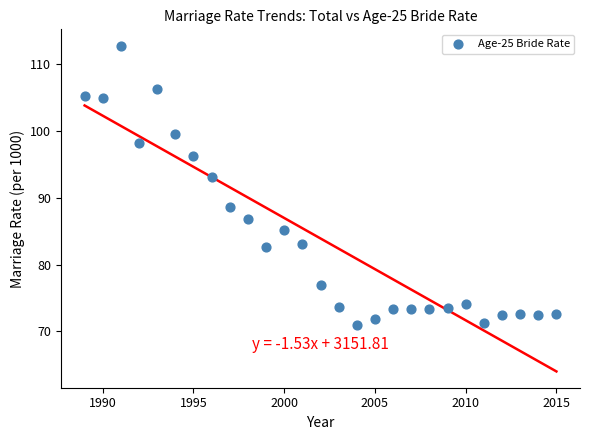

What is the range of Y values (max minus min)?

41.8